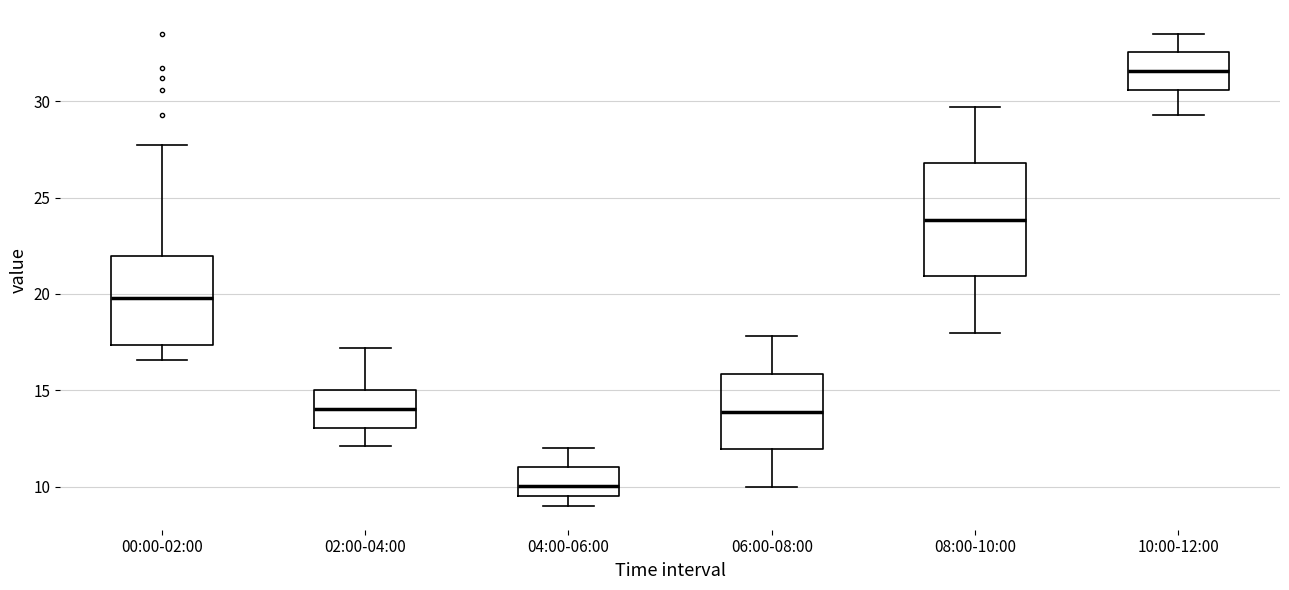

Which box's median line is the highest?

10:00-12:00